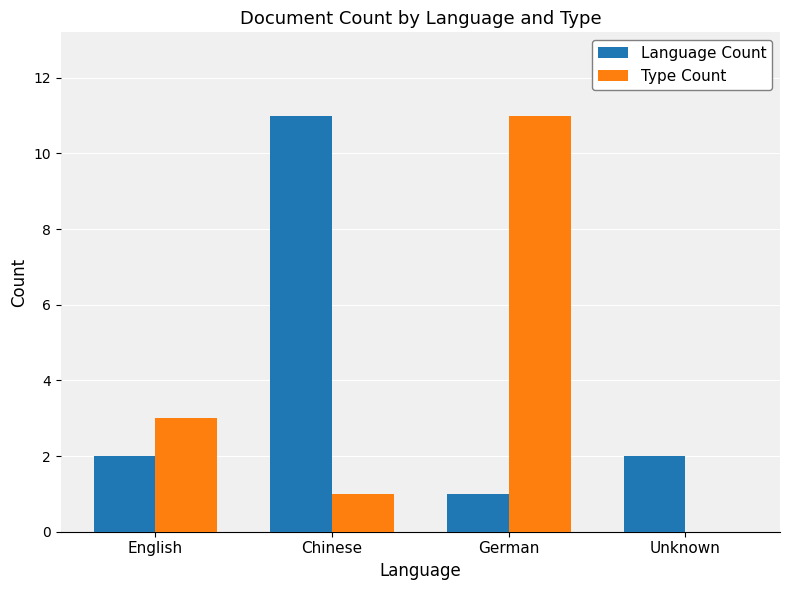

How many positive values does the Type Count series have?

3